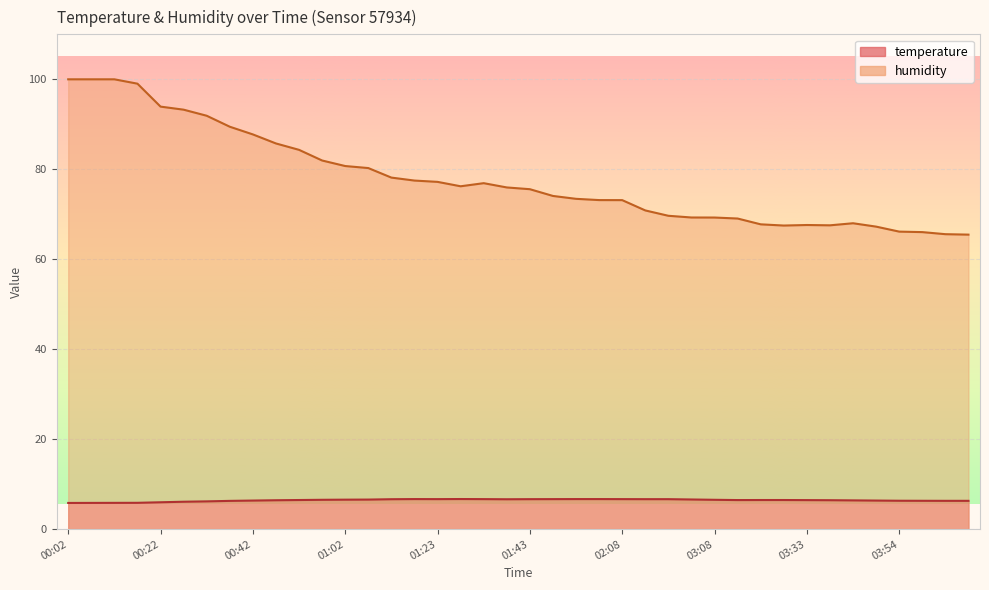

Between 02:56 and 00:47, which is larger?

02:56